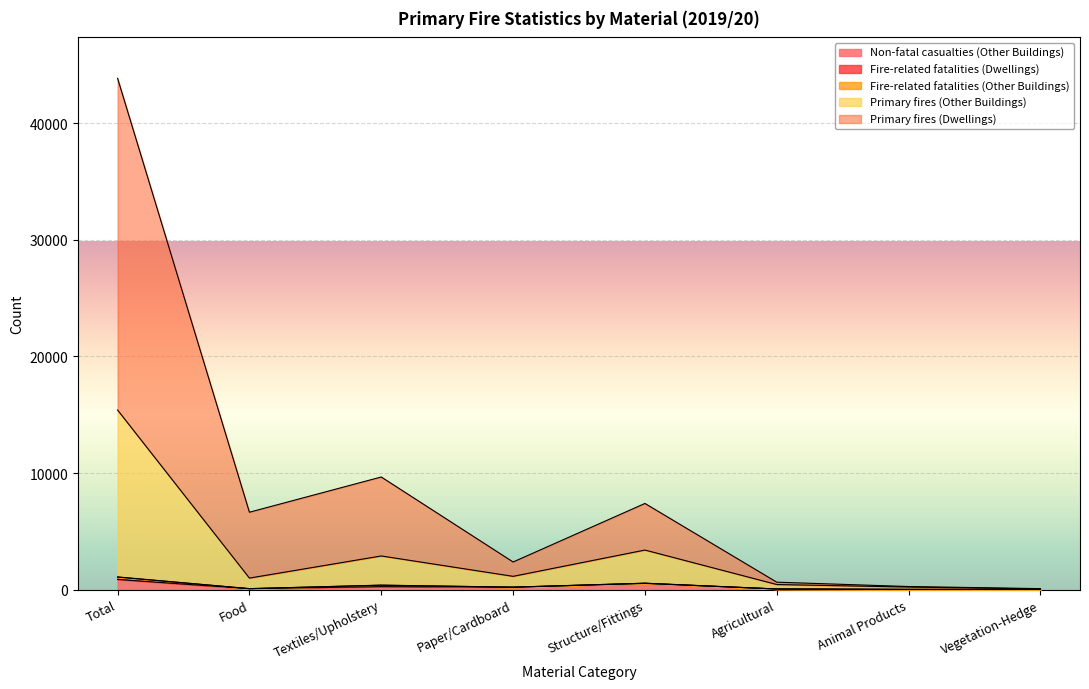

What value does the Primary fires (Other Buildings) series have at Animal Products, to the nearest 50?

200